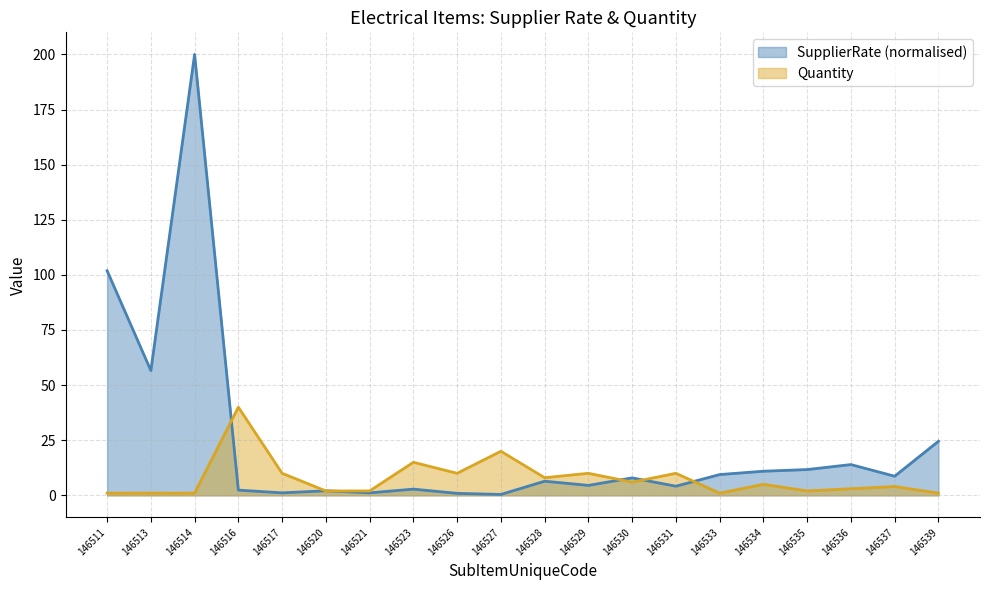

What are all the series names shown in the legend?

SupplierRate (normalised), Quantity